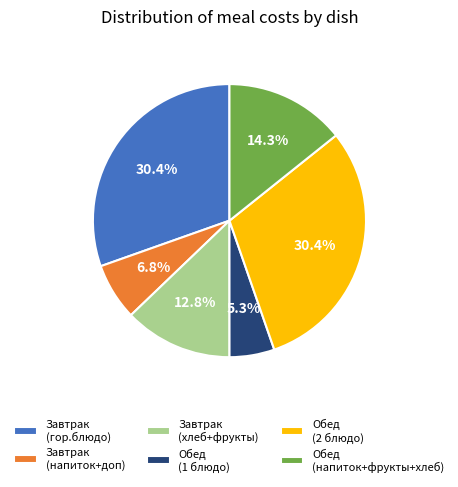

To the nearest percent, what is the average slice percentage?

17%